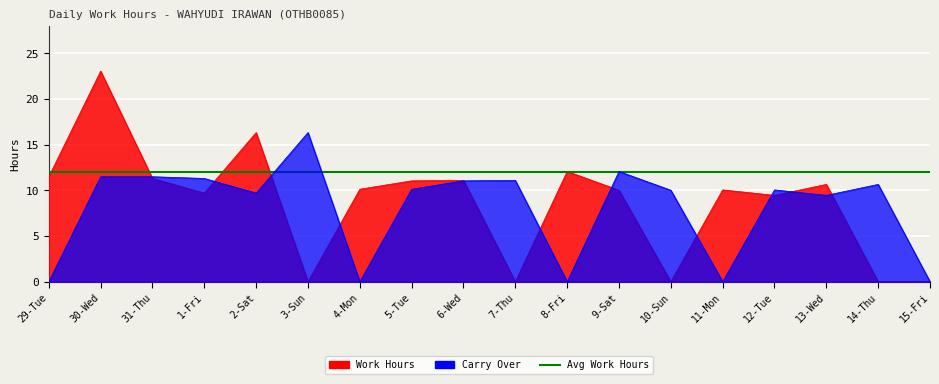

True or false: Work Hours and Carry Over cross at least once.

True